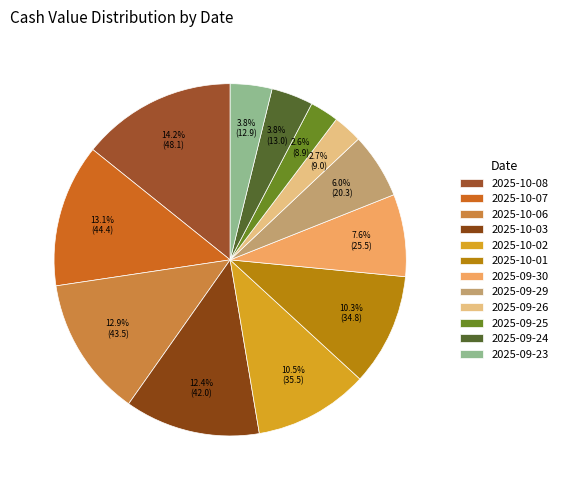

Is it true that 2025-10-03 is 12% of the pie?

True